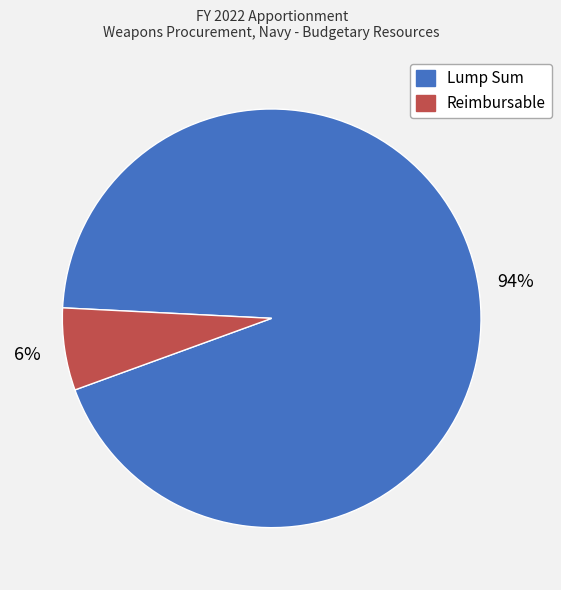

To the nearest percent, what is the average slice percentage?

50%